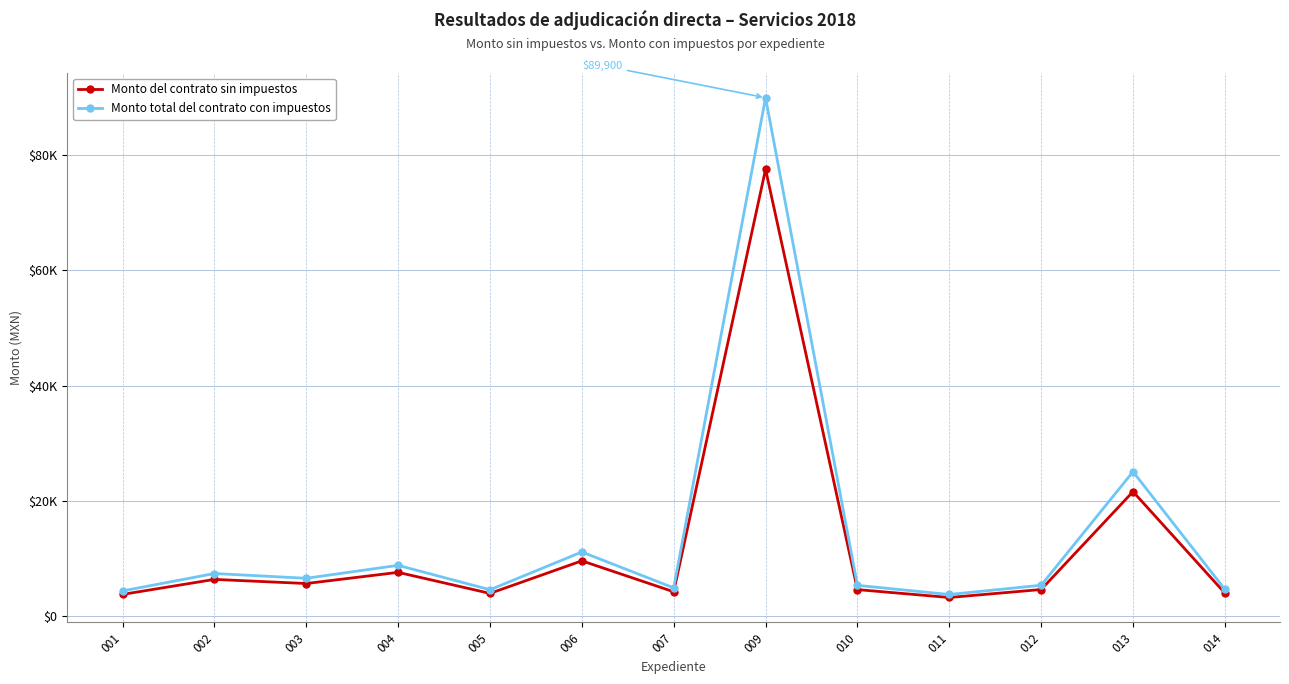

The value of Monto total del contrato con impuestos at 011 is 3759.0. True or false?

True